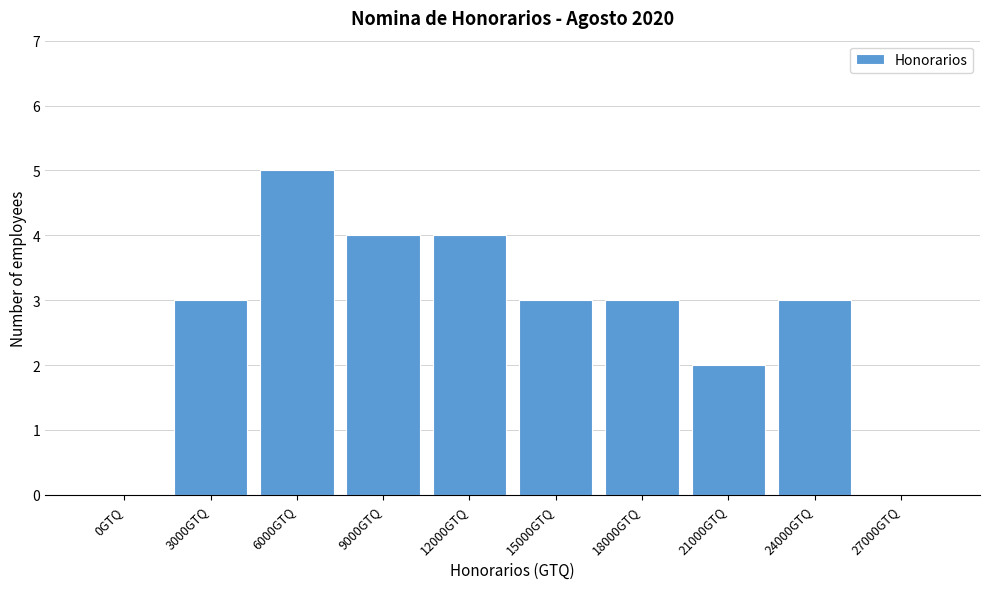

Reading left to right, list all the values displayed in this chart.

0GTQ=0	3000GTQ=3	6000GTQ=5	9000GTQ=4	12000GTQ=4	15000GTQ=3	18000GTQ=3	21000GTQ=2	24000GTQ=3	27000GTQ=0